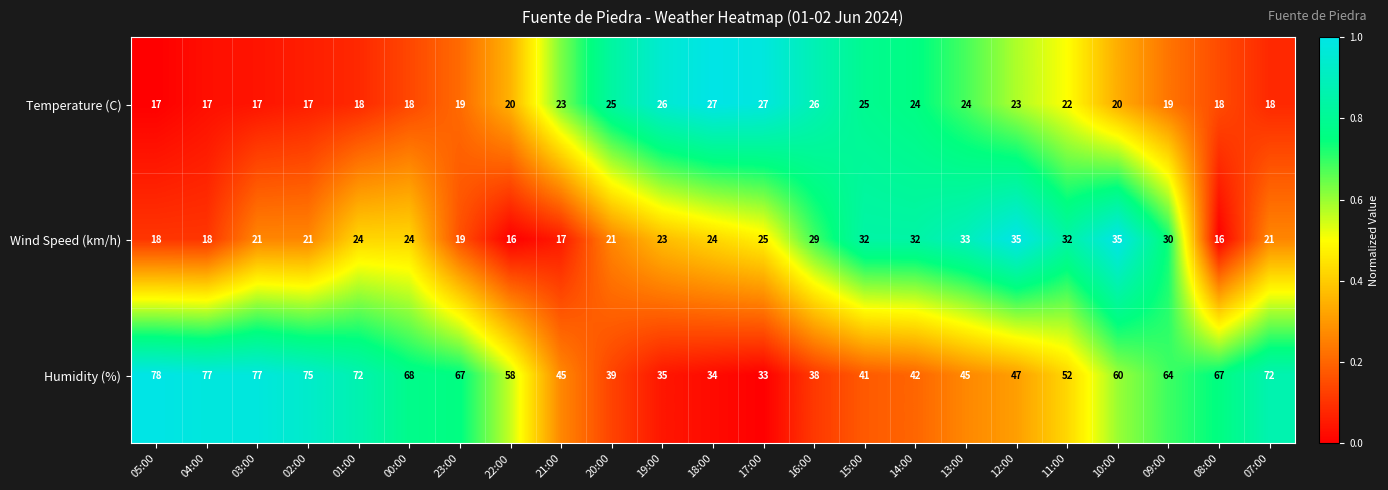

Which series has the largest total across all categories?

Humidity (%)